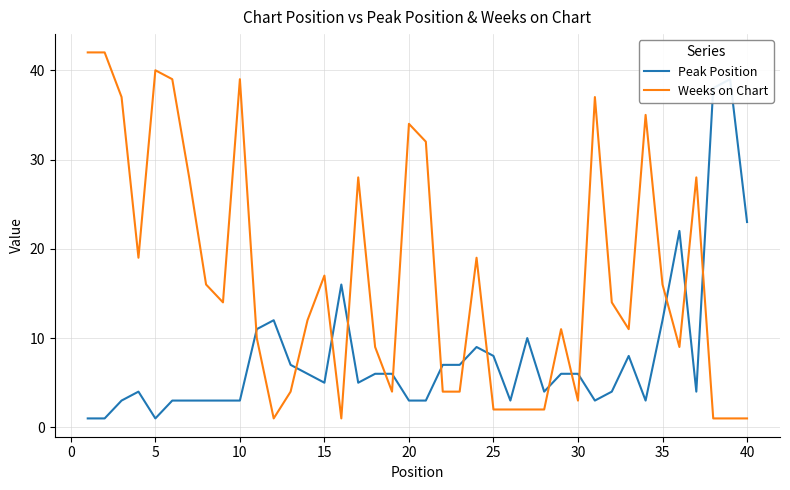

What is the average value of the Weeks on Chart series?

17